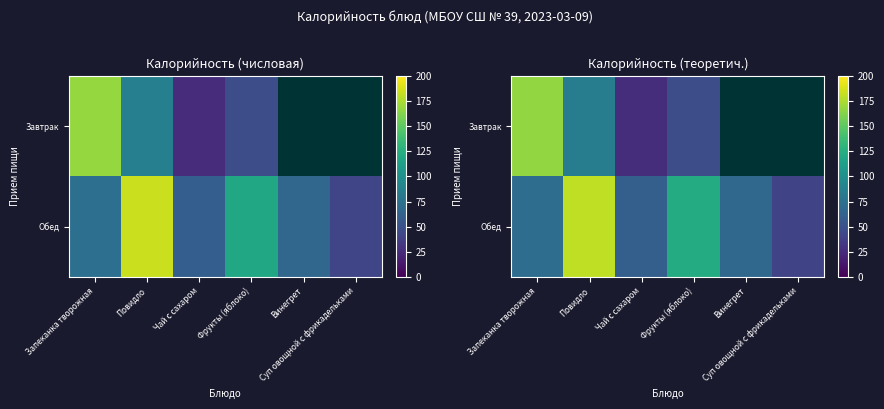

Which series has the widest spread of values?

row_0